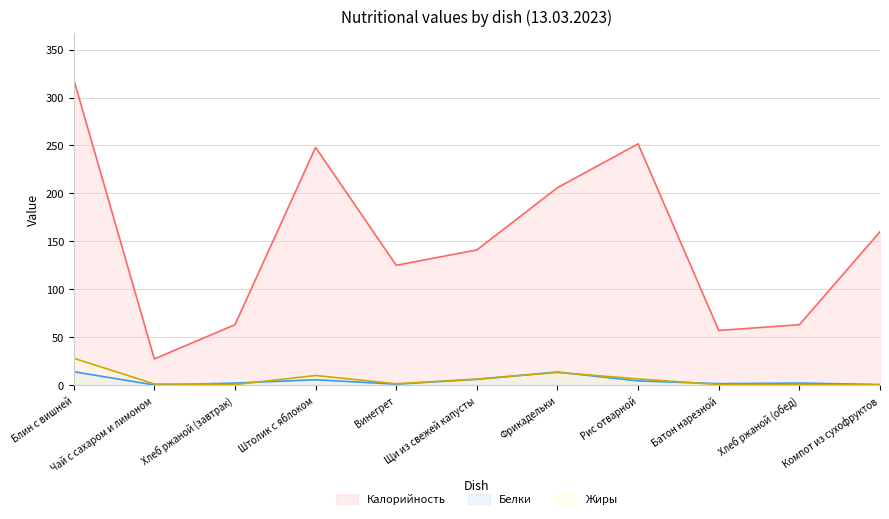

What is the value of the Белки point at the 11th from the left?

0.6